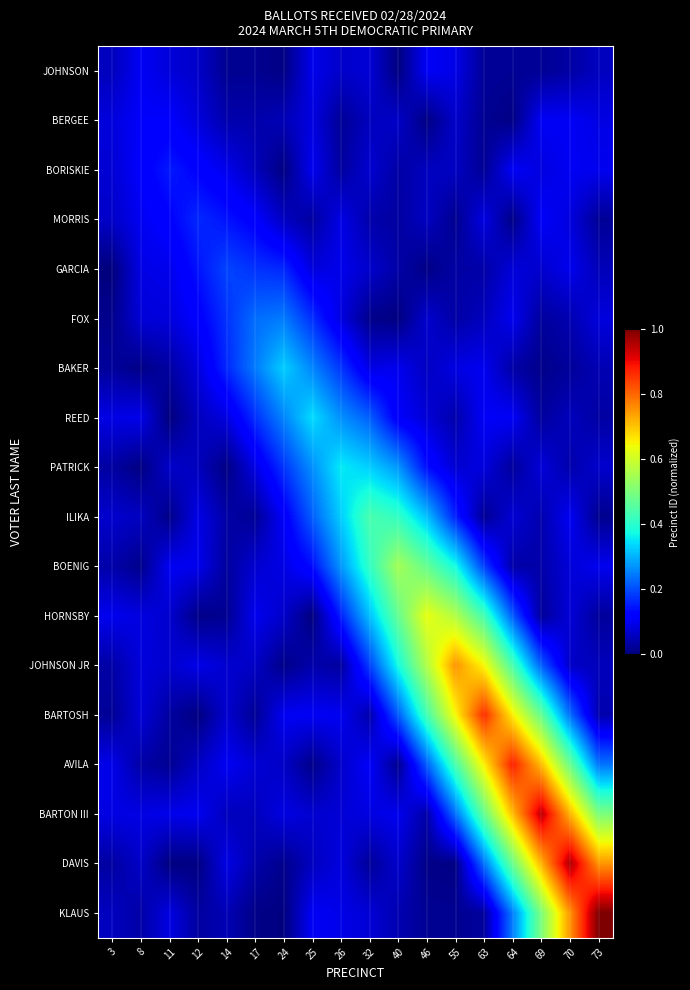

Which series changed the most between 55 and 70?

DAVIS